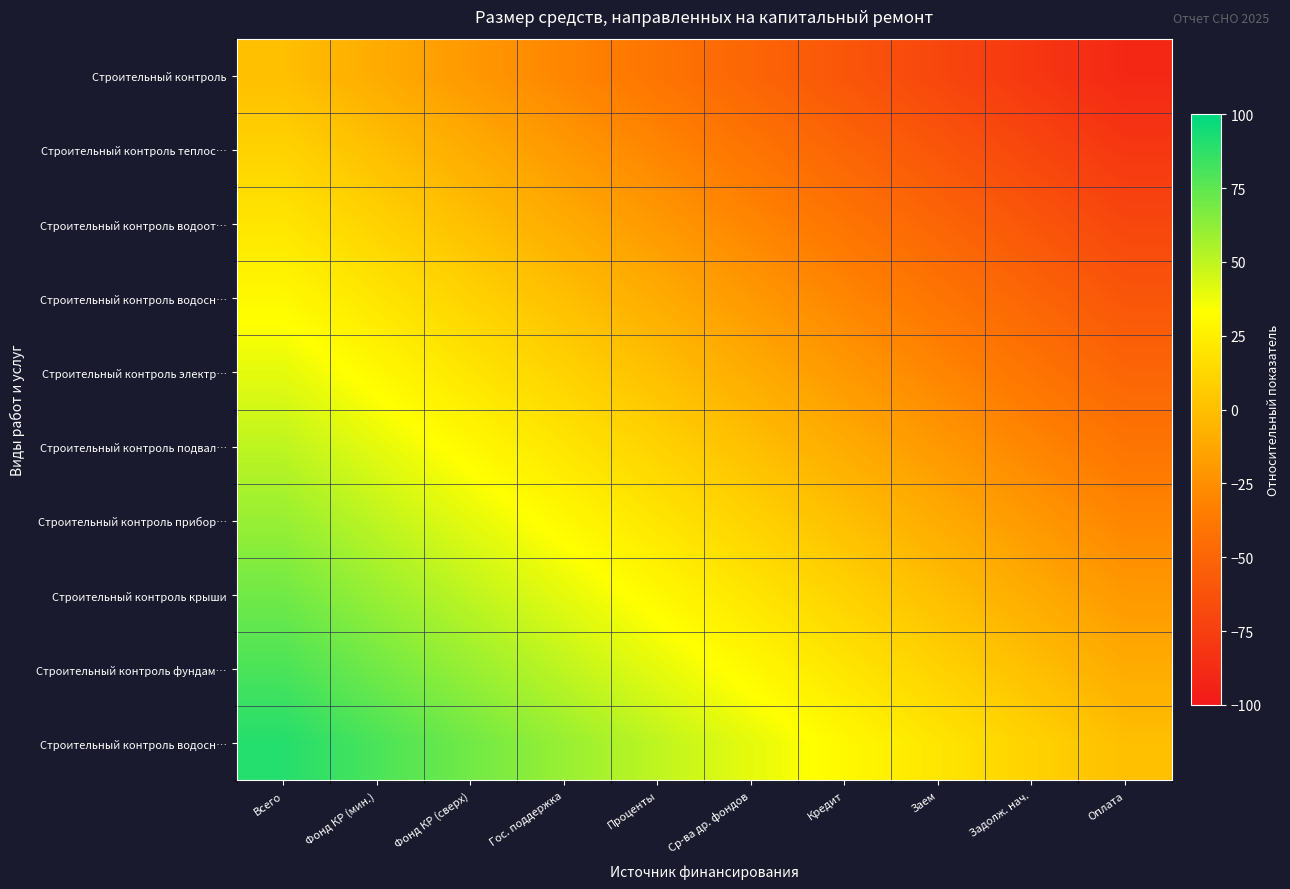

At which category is the sum across all series the highest?

Всего